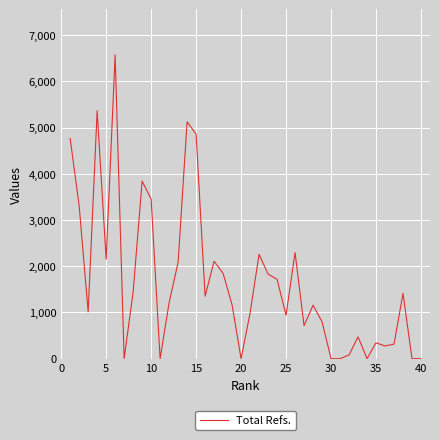

What is the difference between the maximum and minimum values?

6574